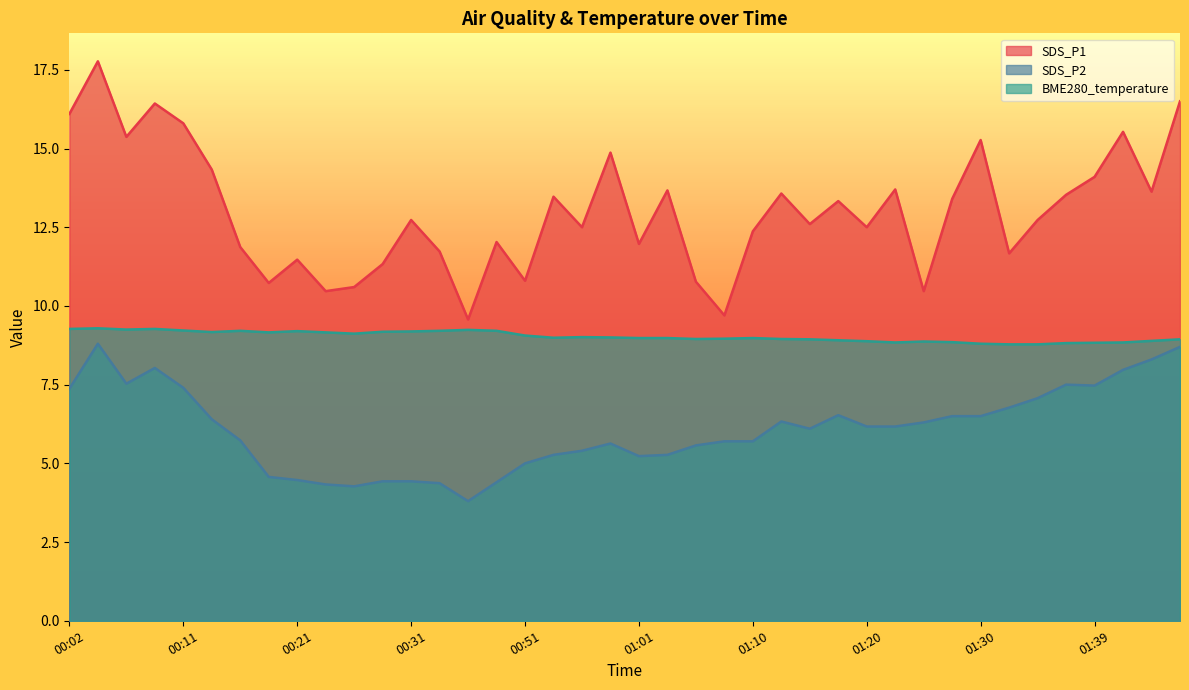

What is the value of the BME280_temperature point at the 37th from the left?

8.8